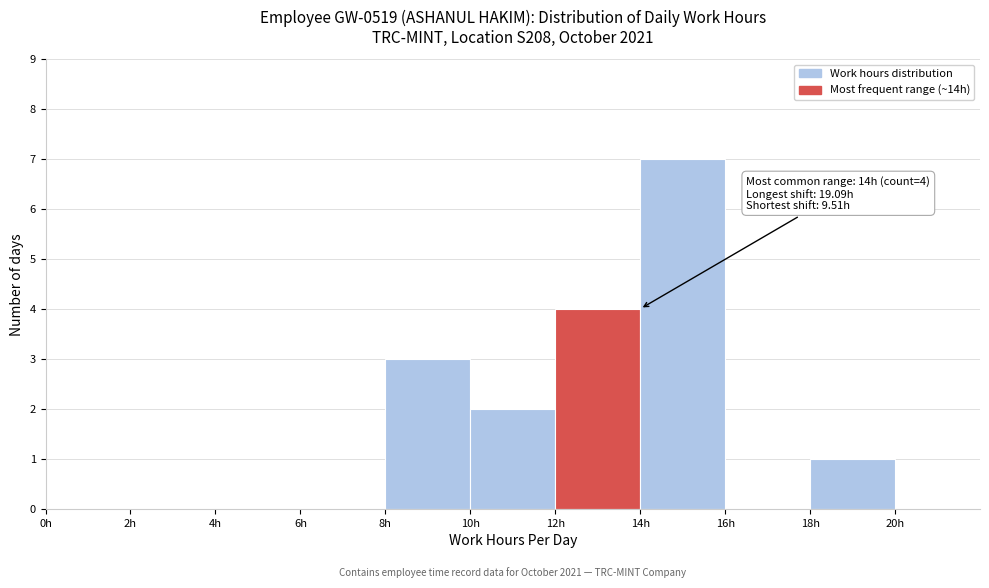

Over which range of the x-axis is the bar tallest?

14 to 16